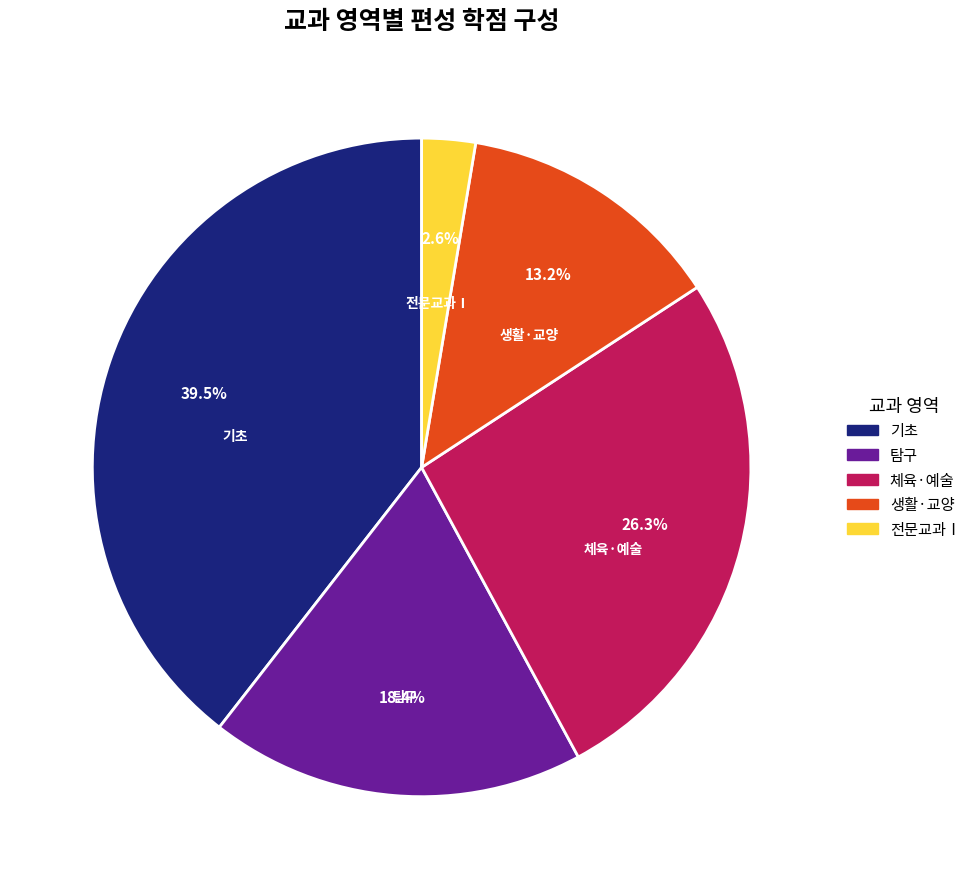

To the nearest percent, what is the difference between the 기초 and 체육·예술 slice percentages?

13%